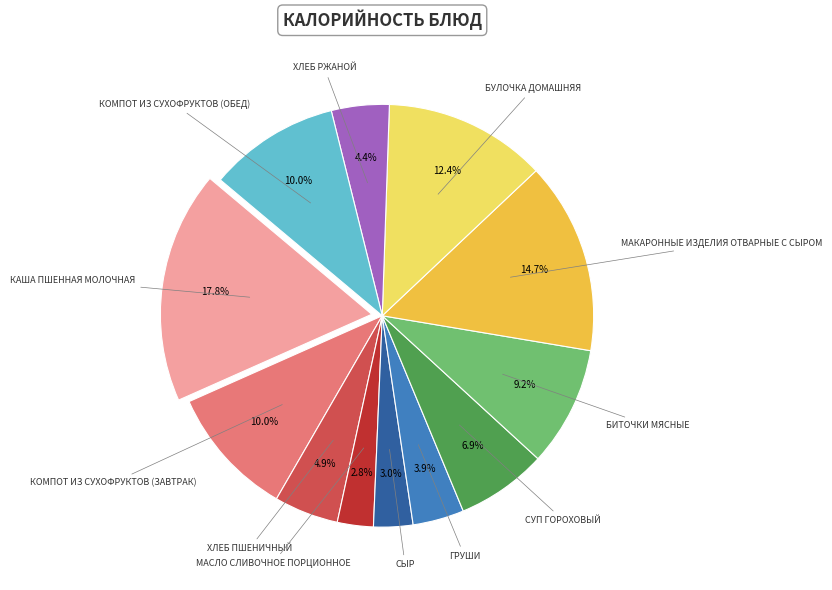

Is there a majority slice in this chart?

No